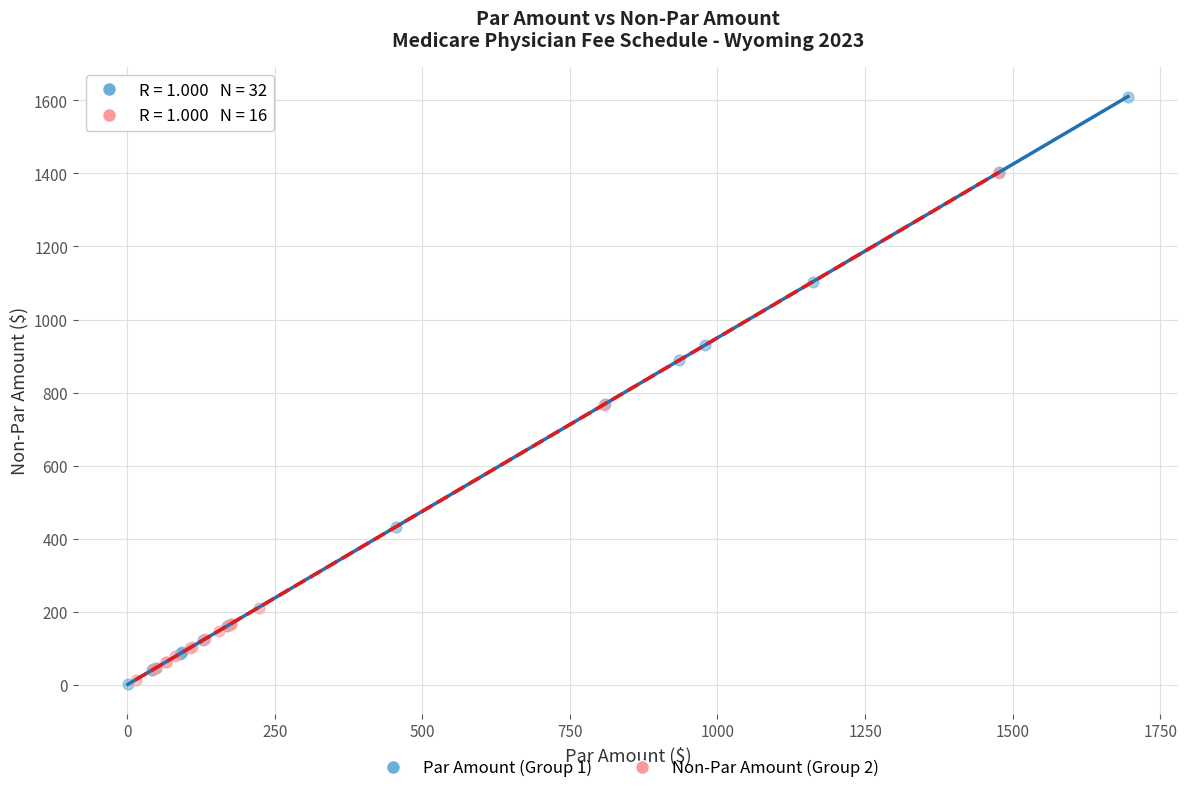

Which series contains the highest Y value?

Par Amount (Group 1)